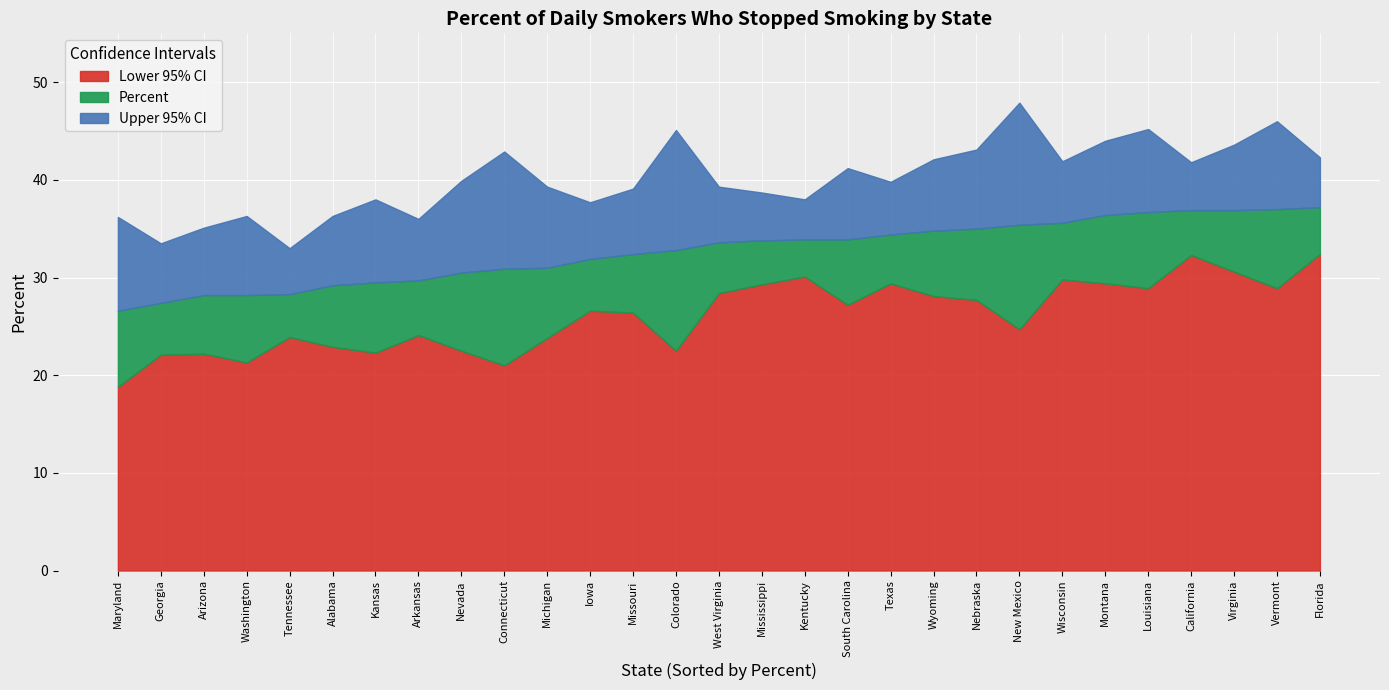

True or false: Lower 95% CI and Upper 95% CI intersect in this chart.

False